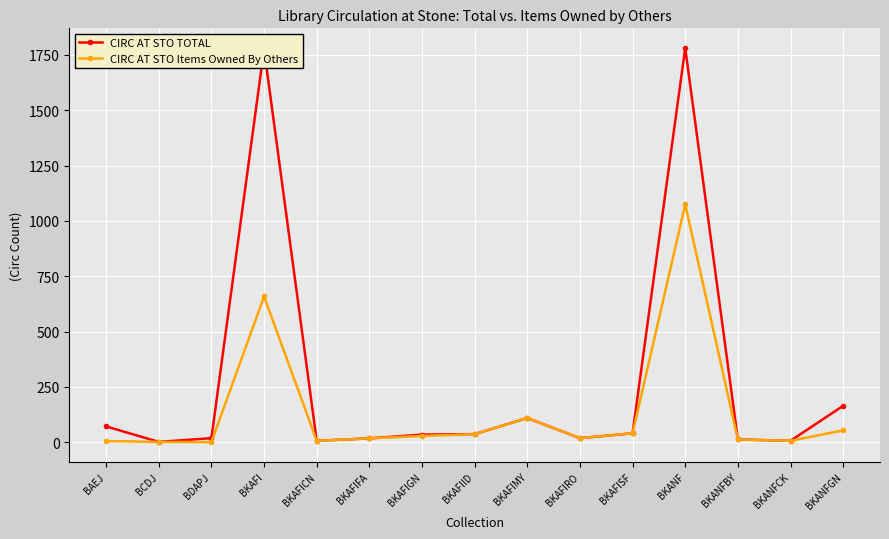

The value of CIRC AT STO TOTAL at BKANFGN is 165. True or false?

True